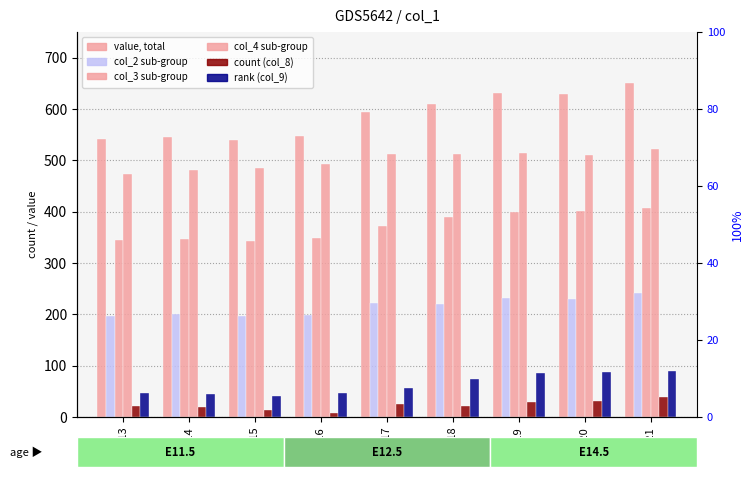

What is the average value of the col_8 series?

23